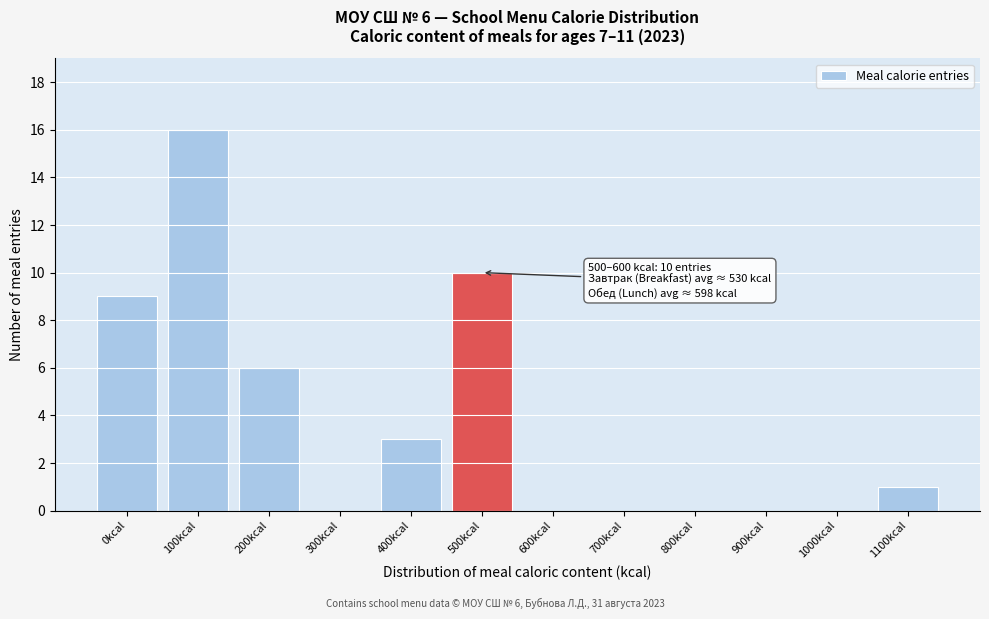

Reading left to right, list all the values displayed in this chart.

0kcal=9	100kcal=16	200kcal=6	300kcal=0	400kcal=3	500kcal=10	600kcal=0	700kcal=0	800kcal=0	900kcal=0	1000kcal=0	1100kcal=1